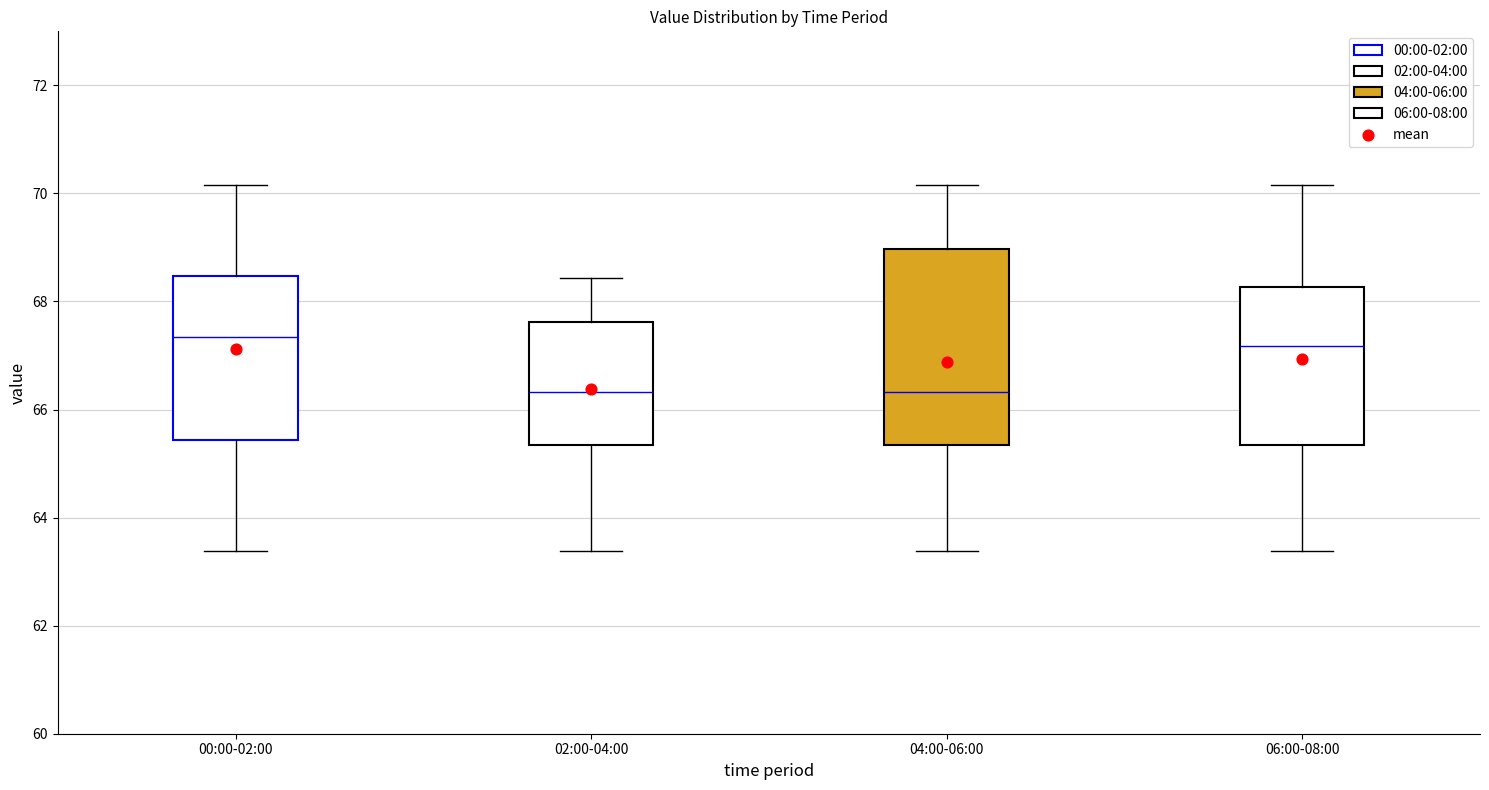

Reading left to right, transcribe this box plot: for each box, give where its median line is, the range the box spans, and where its two whiskers end, as read against the y-axis. The values are not printed on the chart, so give them approximately, as read against the axis.

00:00-02:00: median 67.4, box 65.4 to 68.4, whiskers 63.4 to 70.2
02:00-04:00: median 66.4, box 65.4 to 67.6, whiskers 63.4 to 68.4
04:00-06:00: median 66.4, box 65.4 to 69.0, whiskers 63.4 to 70.2
06:00-08:00: median 67.2, box 65.4 to 68.2, whiskers 63.4 to 70.2